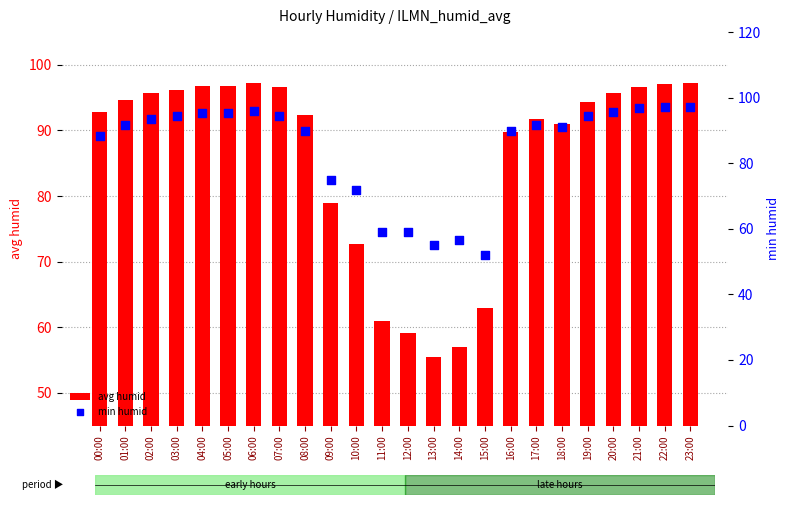

What are all the series names shown in the legend?

avg humid, min humid